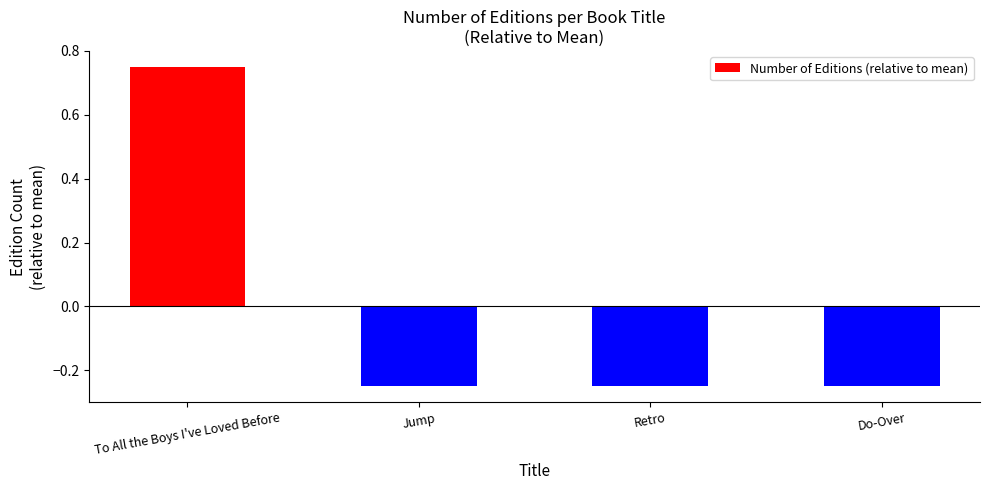

How many values are below zero?

3